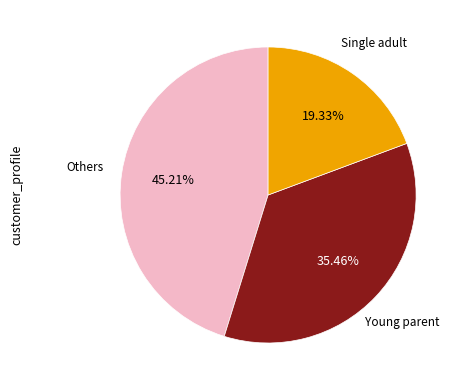

Between Young parent and Others, which is larger?

Others